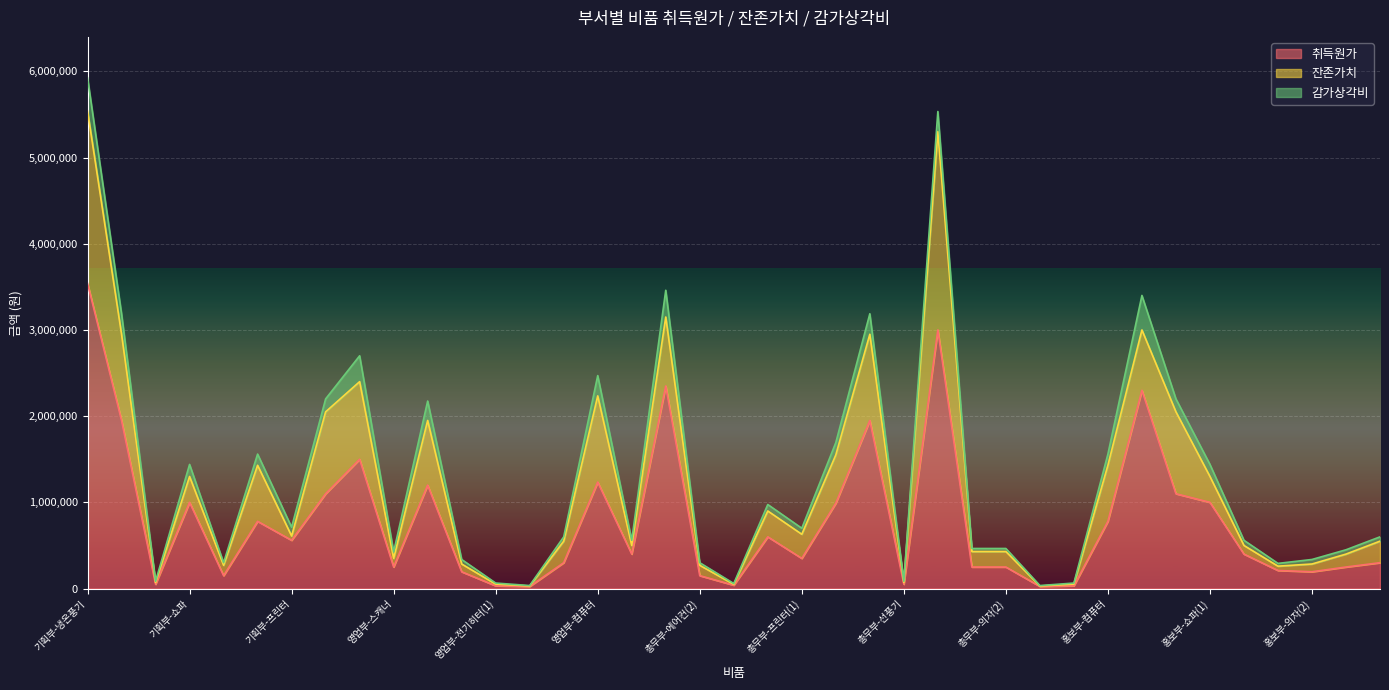

List the series in order of their overall mean, lowest first.

감가상각비, 잔존가치, 취득원가